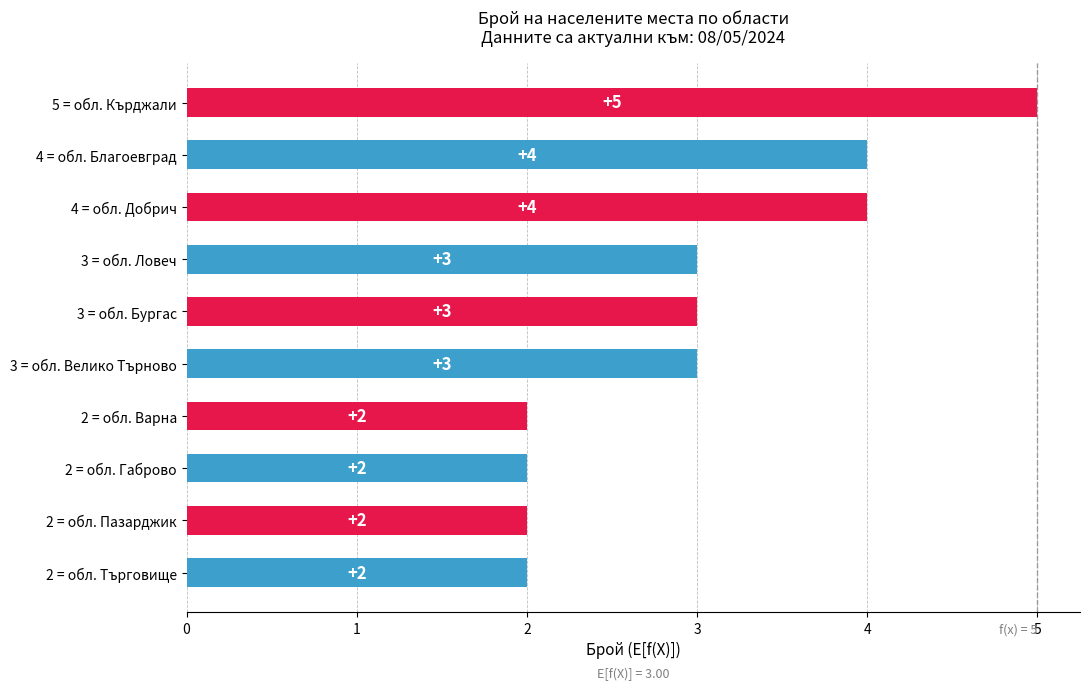

Does the chart contain stacked bars?

No